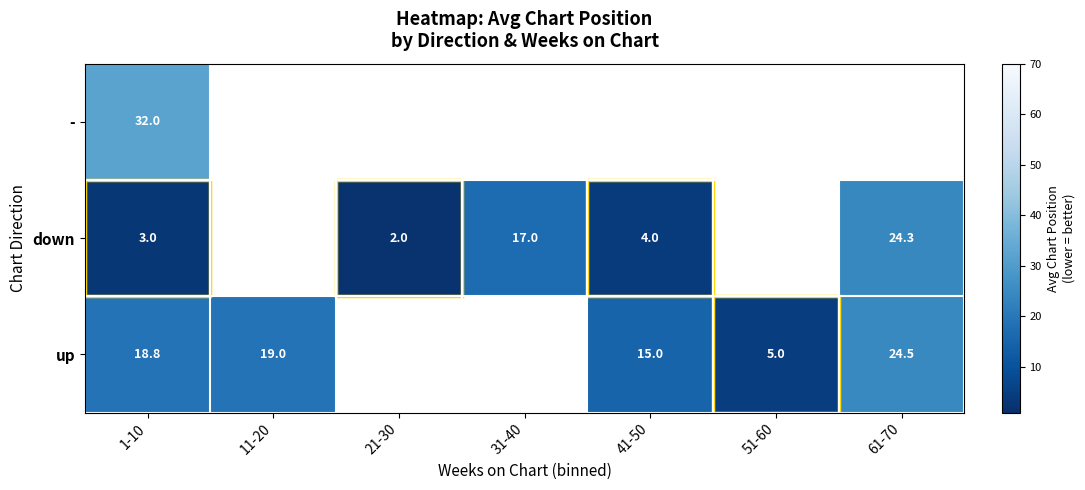

Where does the down series first go above 4?

31-40